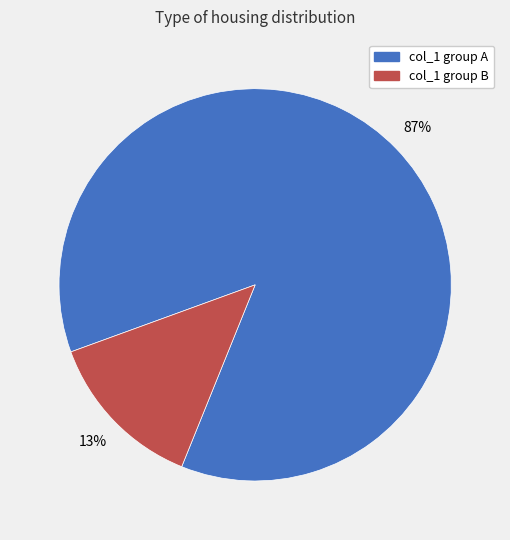

To the nearest percent, what is the average slice percentage?

50%